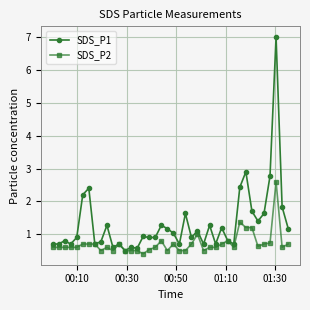

Rank the series by their maximum value, from highest to lowest.

SDS_P1, SDS_P2